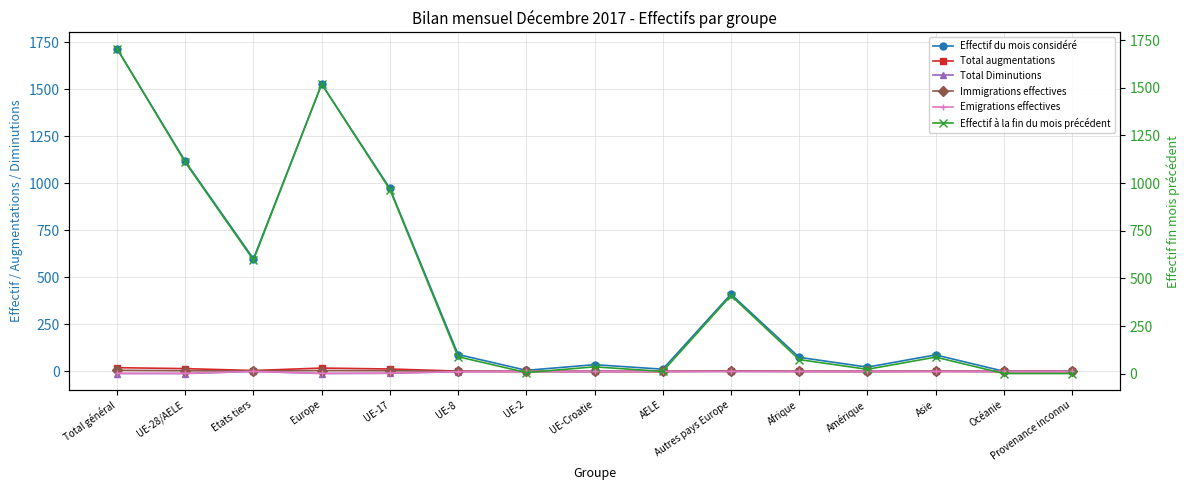

Which category has the lowest value across all series?

Total général